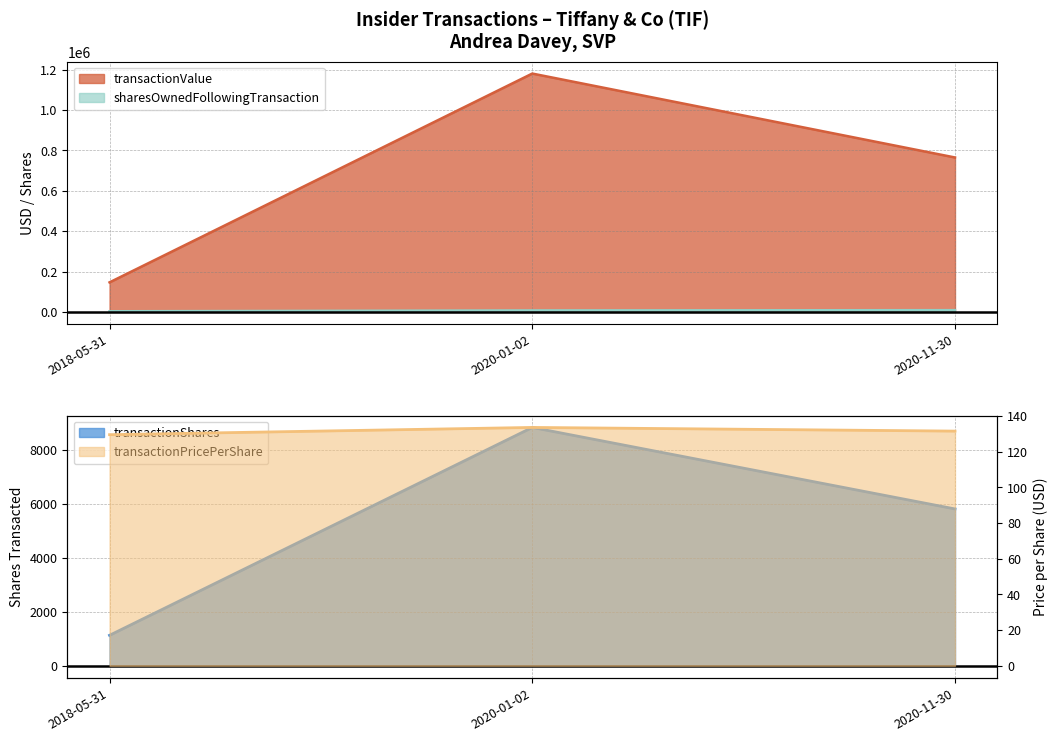

What is the maximum value shown in the chart?

1181407.0